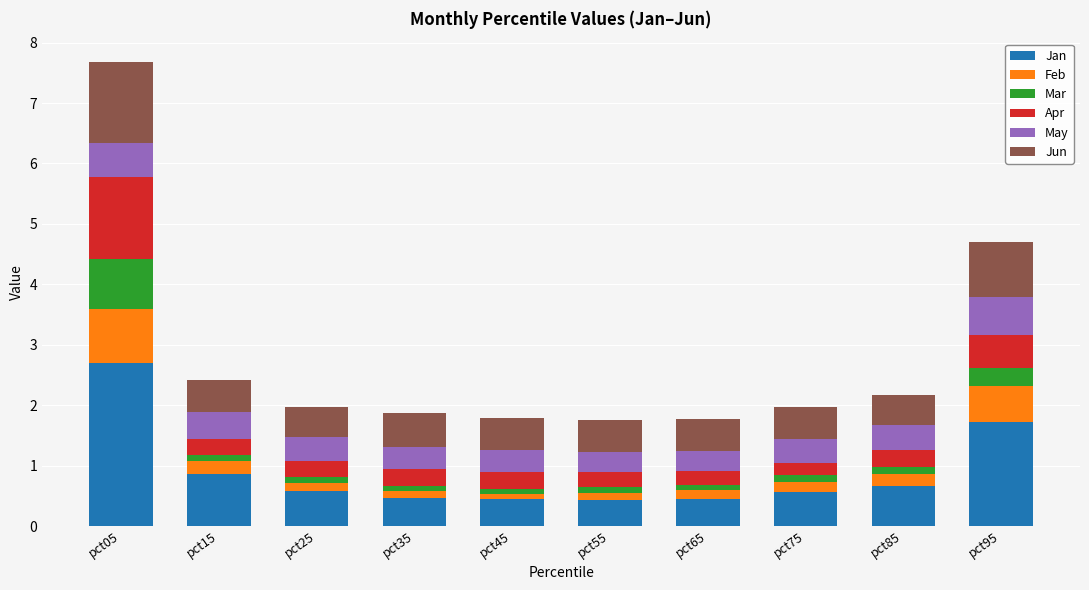

Does the chart contain any negative values?

No